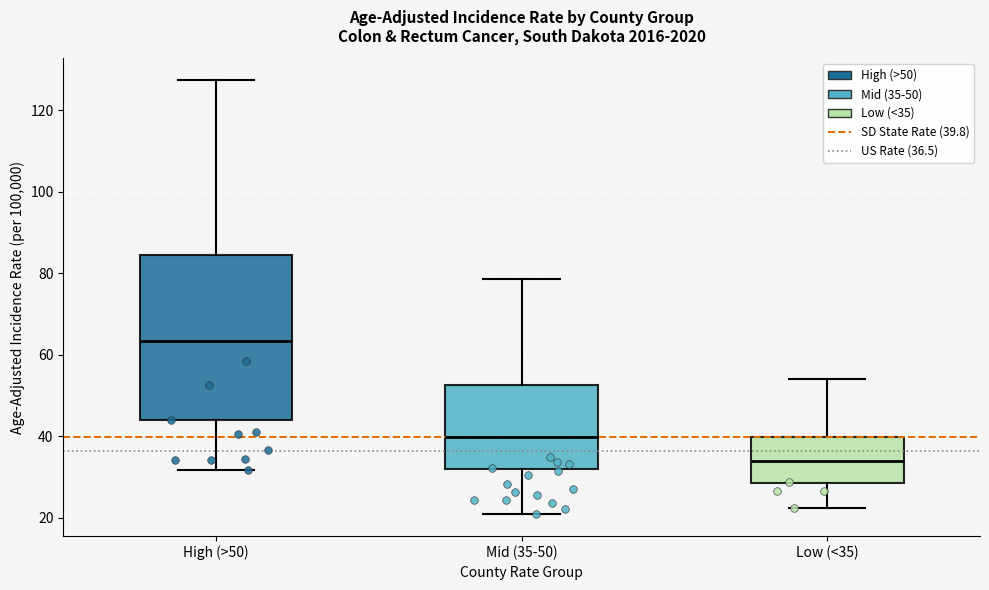

Which box has the lowest median line?

Low (<35)